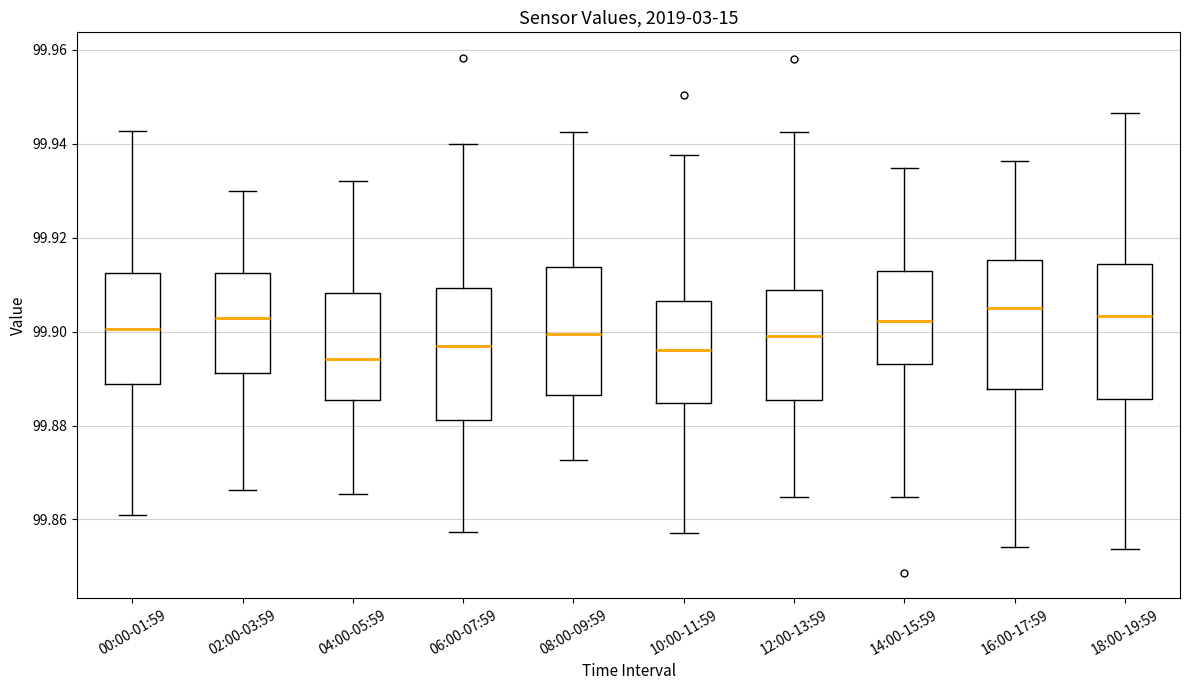

Reading left to right, transcribe this box plot: for each box, give where its median line is, the range the box spans, and where its two whiskers end, as read against the y-axis. The values are not printed on the chart, so give them approximately, as read against the axis.

00:00-01:59: median 99.900, box 99.888 to 99.912, whiskers 99.860 to 99.942
02:00-03:59: median 99.904, box 99.892 to 99.912, whiskers 99.866 to 99.930
04:00-05:59: median 99.894, box 99.886 to 99.908, whiskers 99.866 to 99.932
06:00-07:59: median 99.898, box 99.882 to 99.910, whiskers 99.858 to 99.940
08:00-09:59: median 99.900, box 99.886 to 99.914, whiskers 99.872 to 99.942
10:00-11:59: median 99.896, box 99.884 to 99.906, whiskers 99.858 to 99.938
12:00-13:59: median 99.900, box 99.886 to 99.908, whiskers 99.864 to 99.942
14:00-15:59: median 99.902, box 99.894 to 99.912, whiskers 99.864 to 99.934
16:00-17:59: median 99.906, box 99.888 to 99.916, whiskers 99.854 to 99.936
18:00-19:59: median 99.904, box 99.886 to 99.914, whiskers 99.854 to 99.946